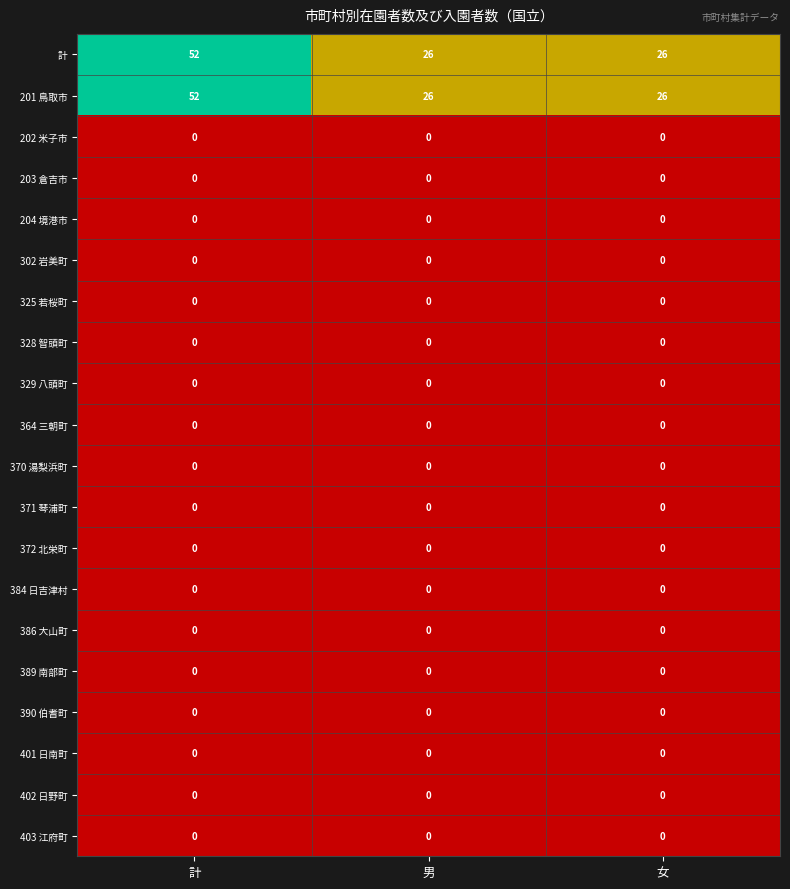

What is the greatest value displayed?

52